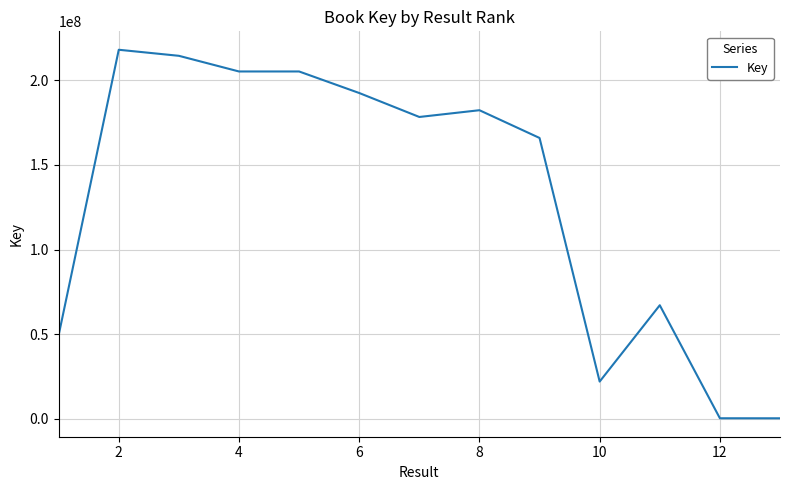

True or false: the data has more than 2 interior local peaks.

True